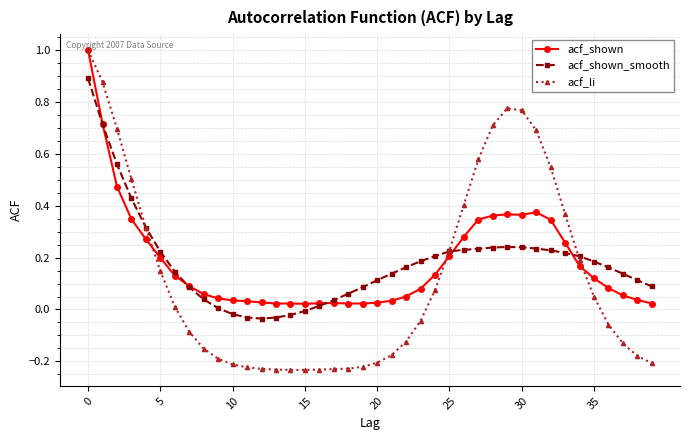

What is the highest value of the acf_li series?

1.0